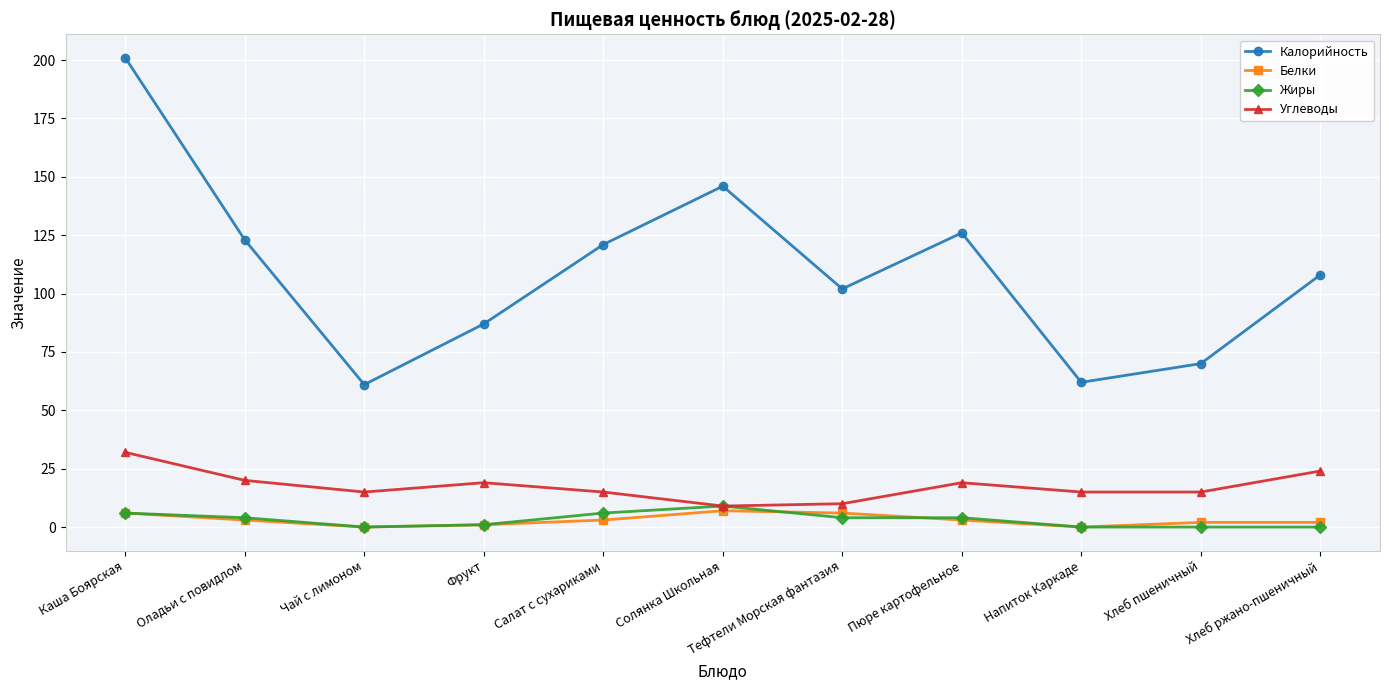

Which series changed the most between Фрукт and Тефтели Морская фантазия?

Калорийность